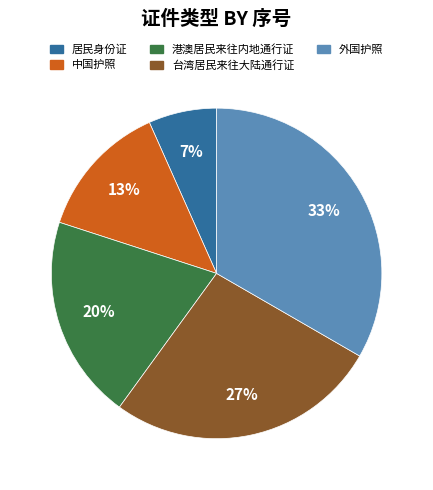

How many segments does this pie chart have?

5